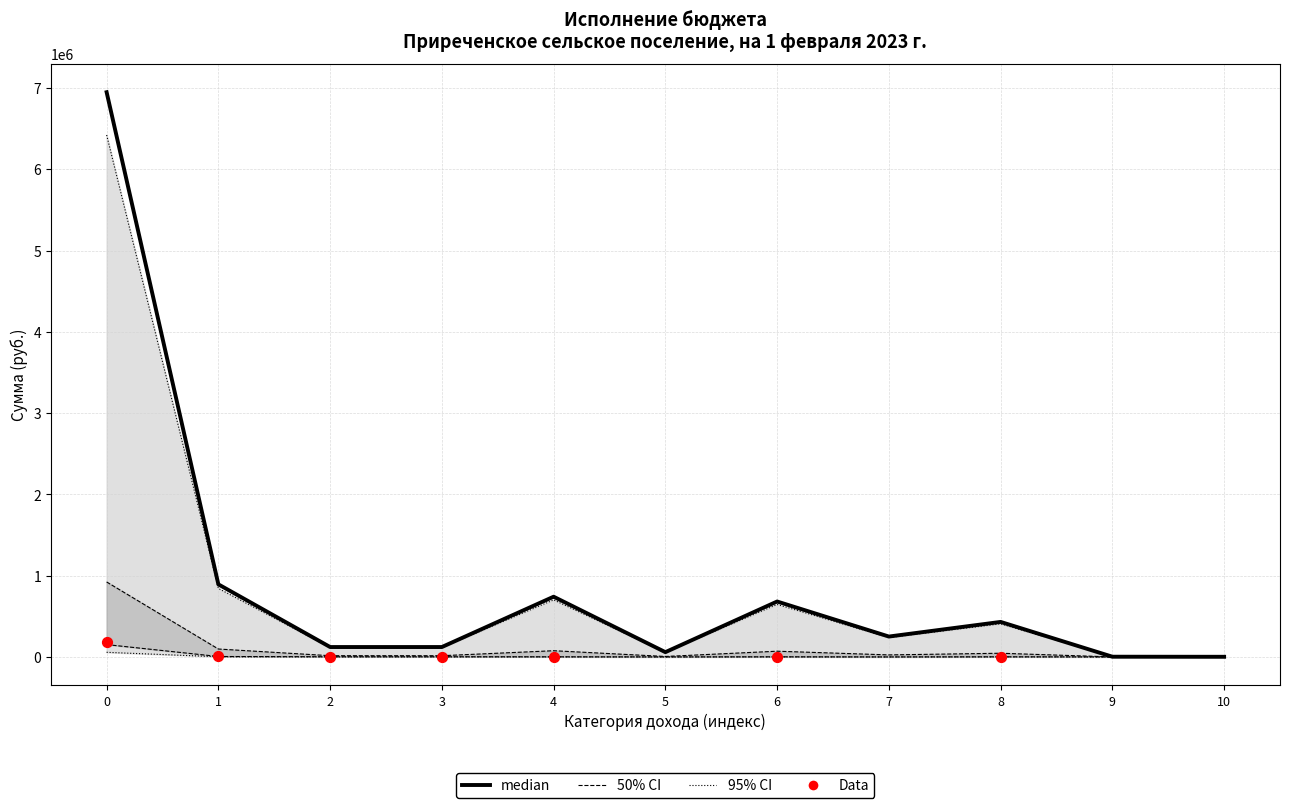

At which category is the sum across all series the highest?

Доходы бюджета - всего